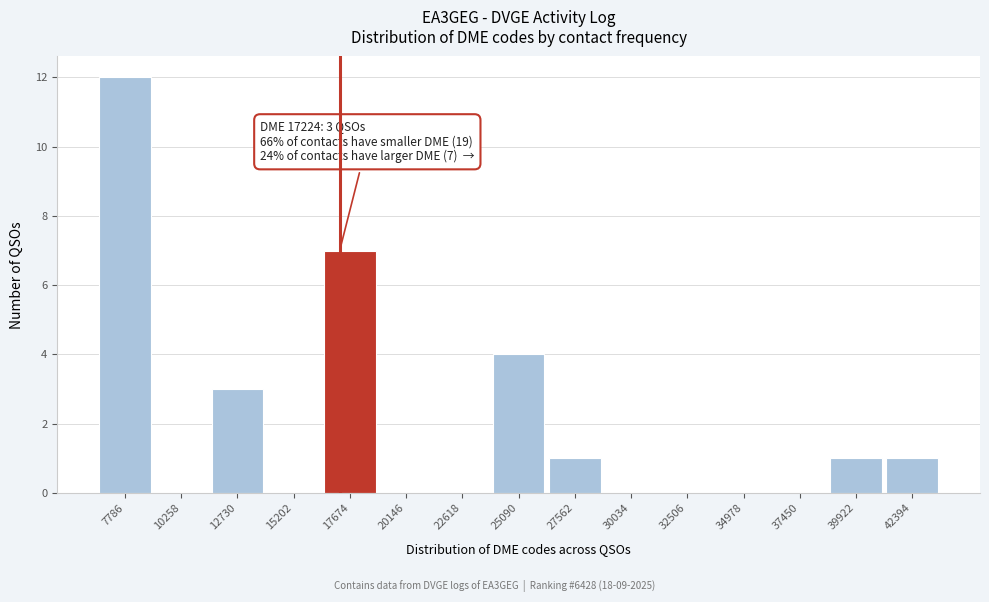

Which range on the x-axis has the tallest bar?

6500 to 9000